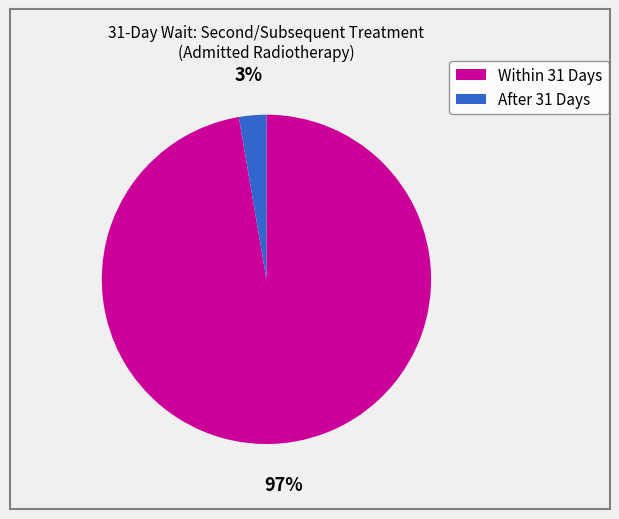

Rank the categories by value from highest to lowest.

Within 31 Days, After 31 Days